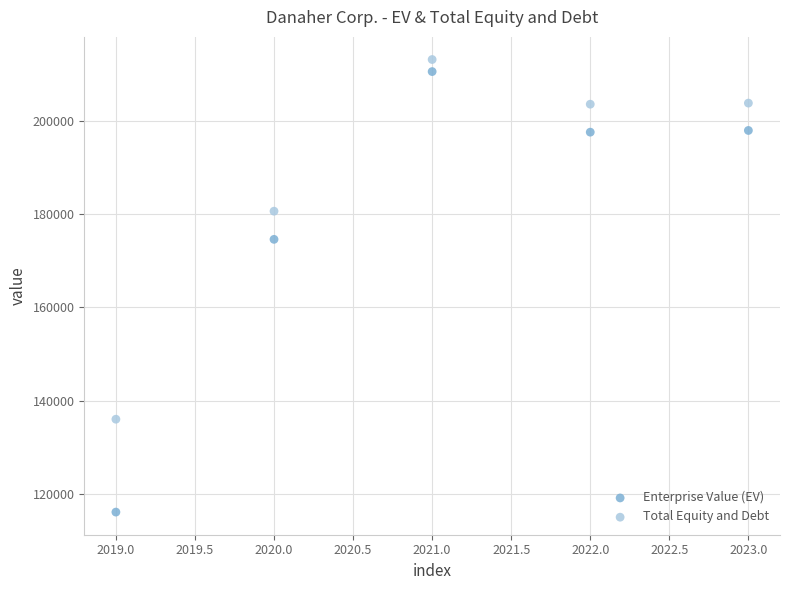

Across all series, what Y value is closest to 164645?

174606